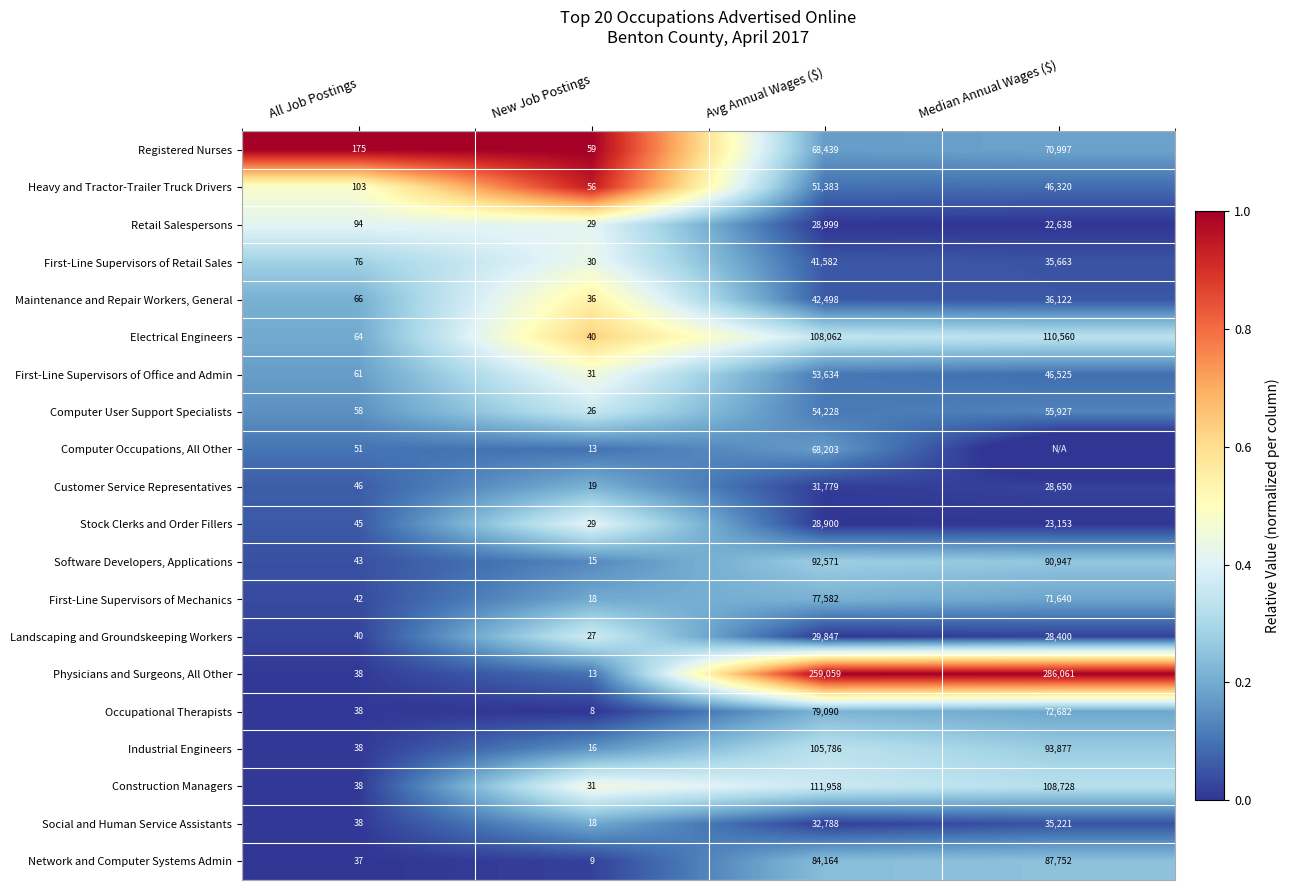

At which label is Electrical Engineers closest to 55300?

Avg Annual Wages ($)